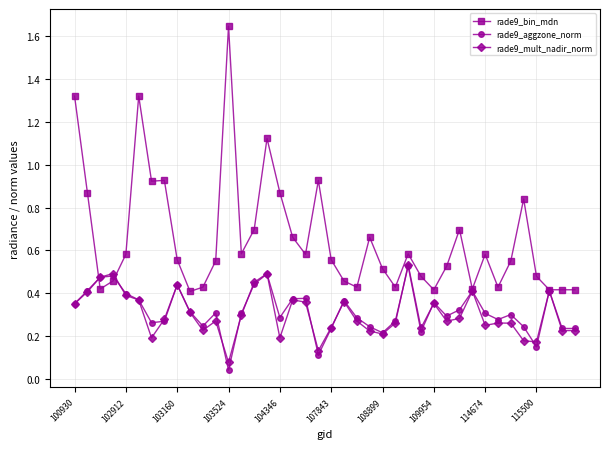

True or false: rade9_mult_nadir_norm has more than 2 points higher than both neighbors.

True